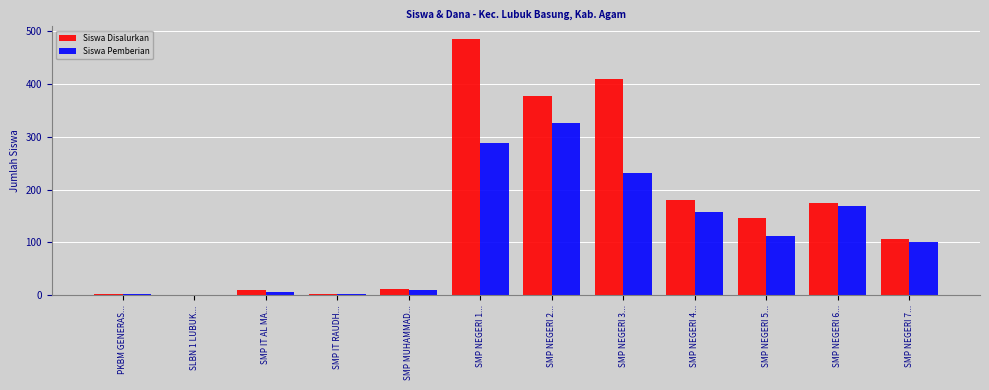

At which category is the sum across all series the highest?

SMP NEGERI 1...